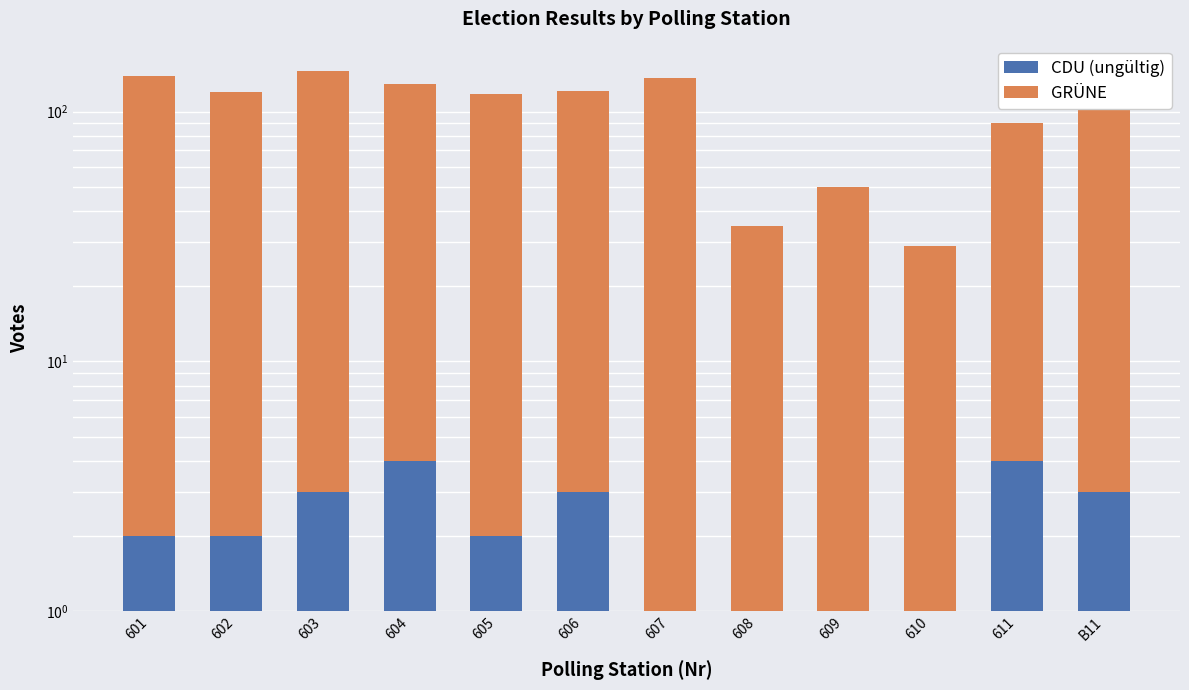

The CDU (ungültig) series shows 2 at 607. True or false?

False